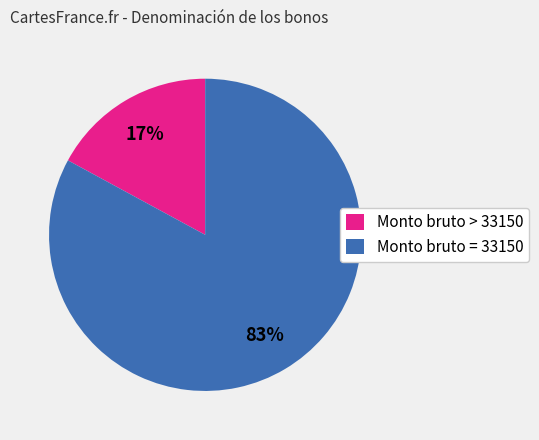

Does Monto bruto > 33150 represent more than half of the total?

No